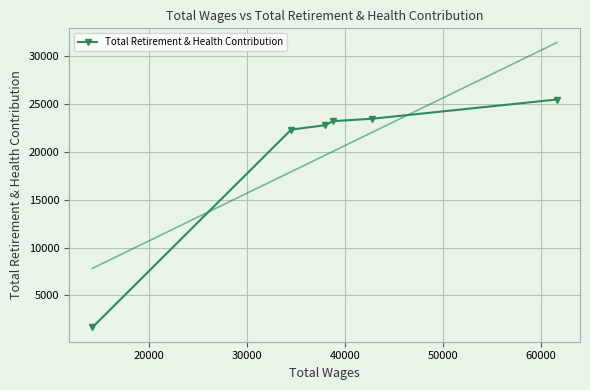

What is the minimum value for Total Retirement & Health Contribution?

1649.6